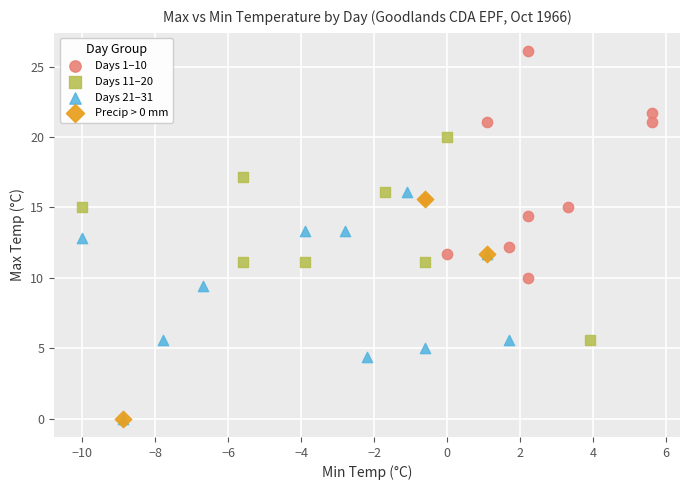

What are all the series names shown in the legend?

Days 1–10, Days 11–20, Days 21–31, Precip > 0 mm